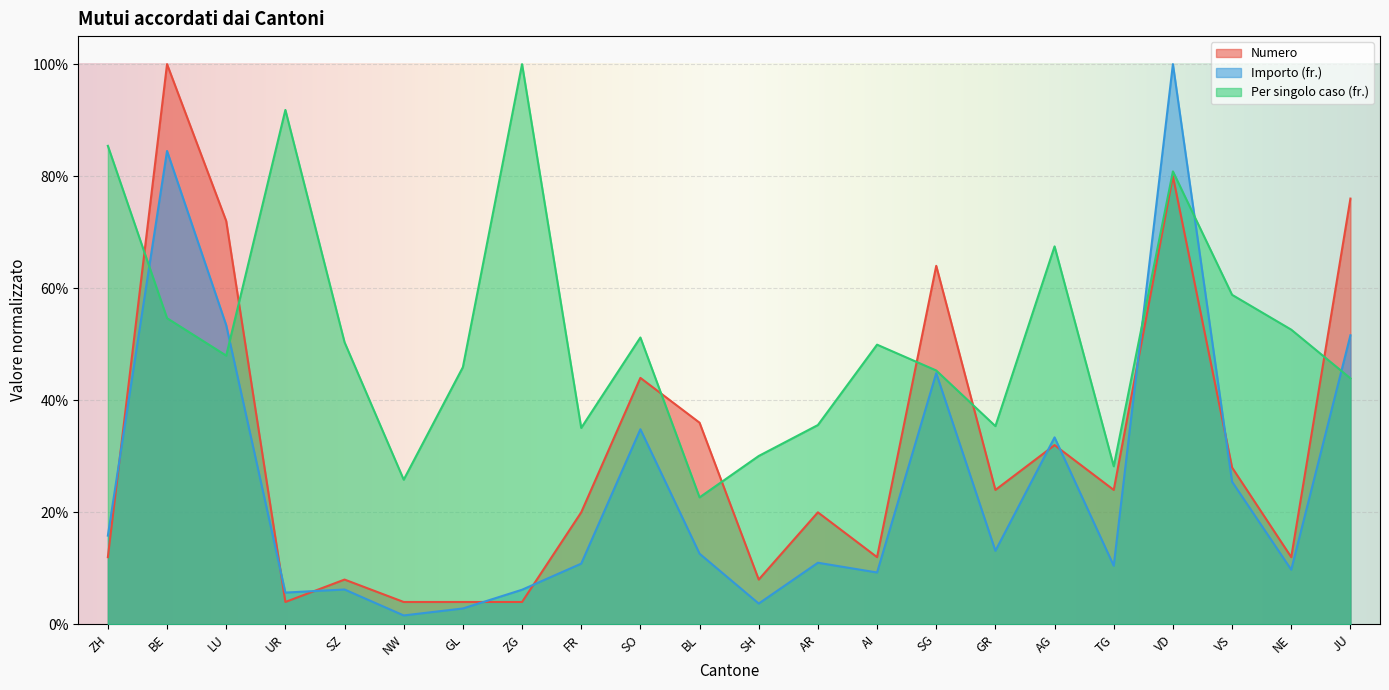

What is the lowest value of the Per singolo caso (fr.) series?

0.2